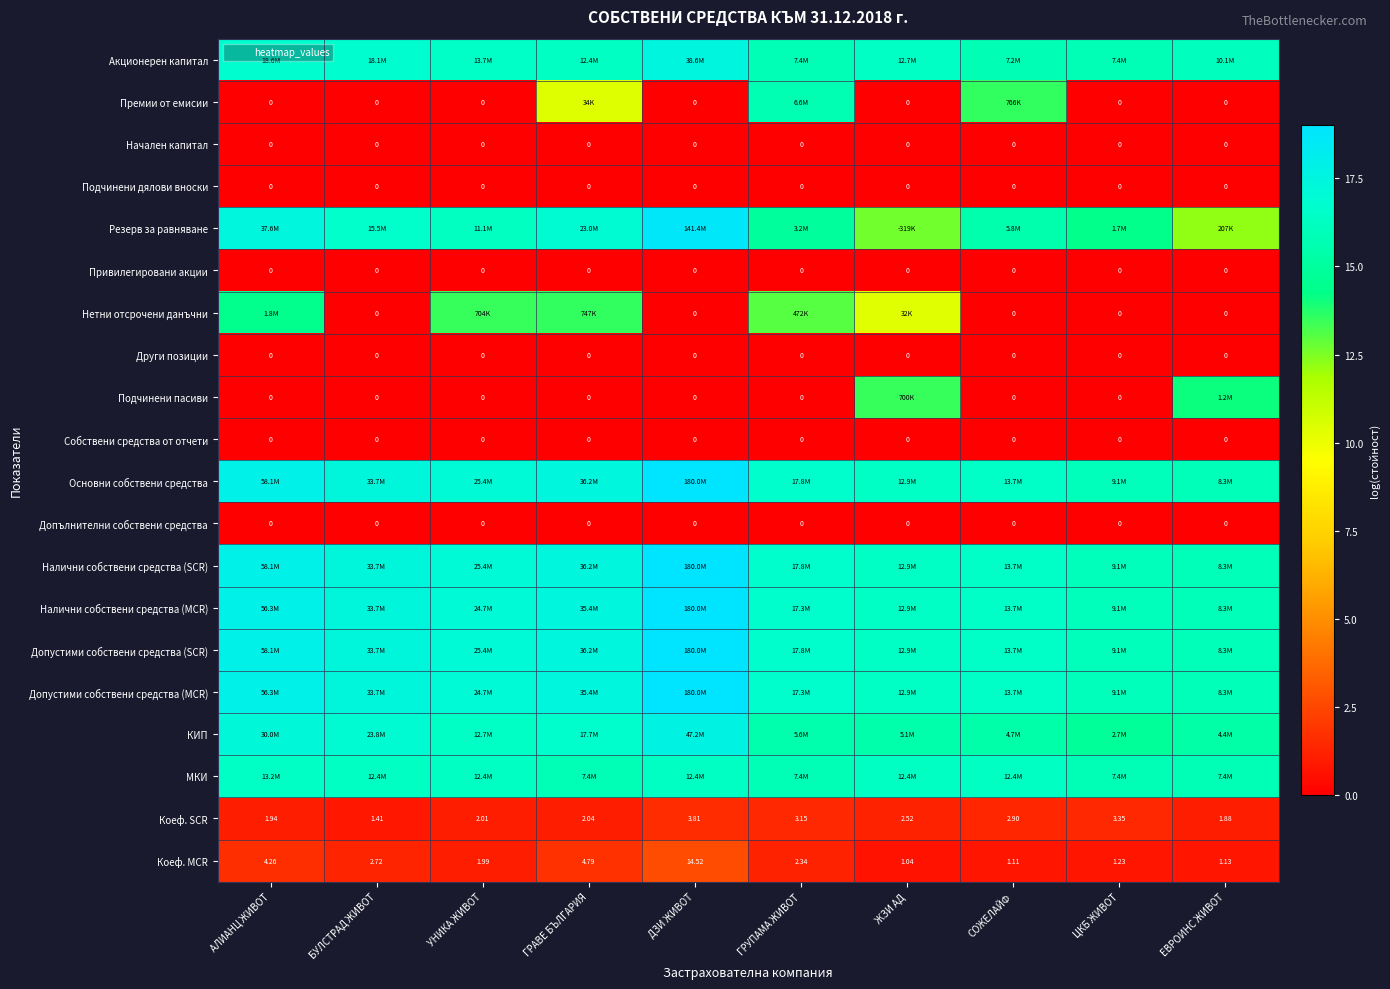

List the series in order of their peak value, lowest first.

Начален капитал, Подчинени дялови вноски, Привилегировани акции, Други позиции, Собствени средства от отчети, Допълнителни собствени средства, Коеф. SCR, Коеф. MCR, Подчинени пасиви, Нетни отсрочени данъчни, Премии от емисии, МКИ, Акционерен капитал, КИП, Резерв за равняване, Основни собствени средства, Налични собствени средства (SCR), Налични собствени средства (MCR), Допустими собствени средства (SCR), Допустими собствени средства (MCR)